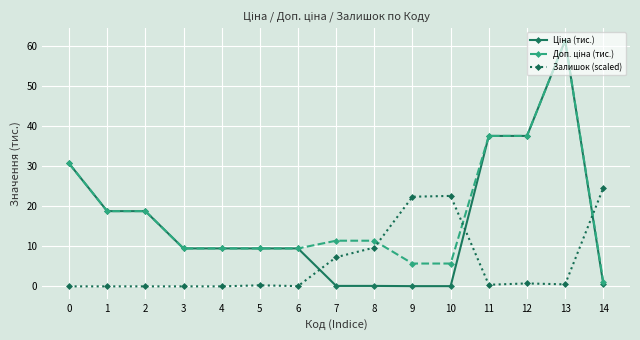

True or false: Залишок (scaled) has a value of 0.7 at 12.

True